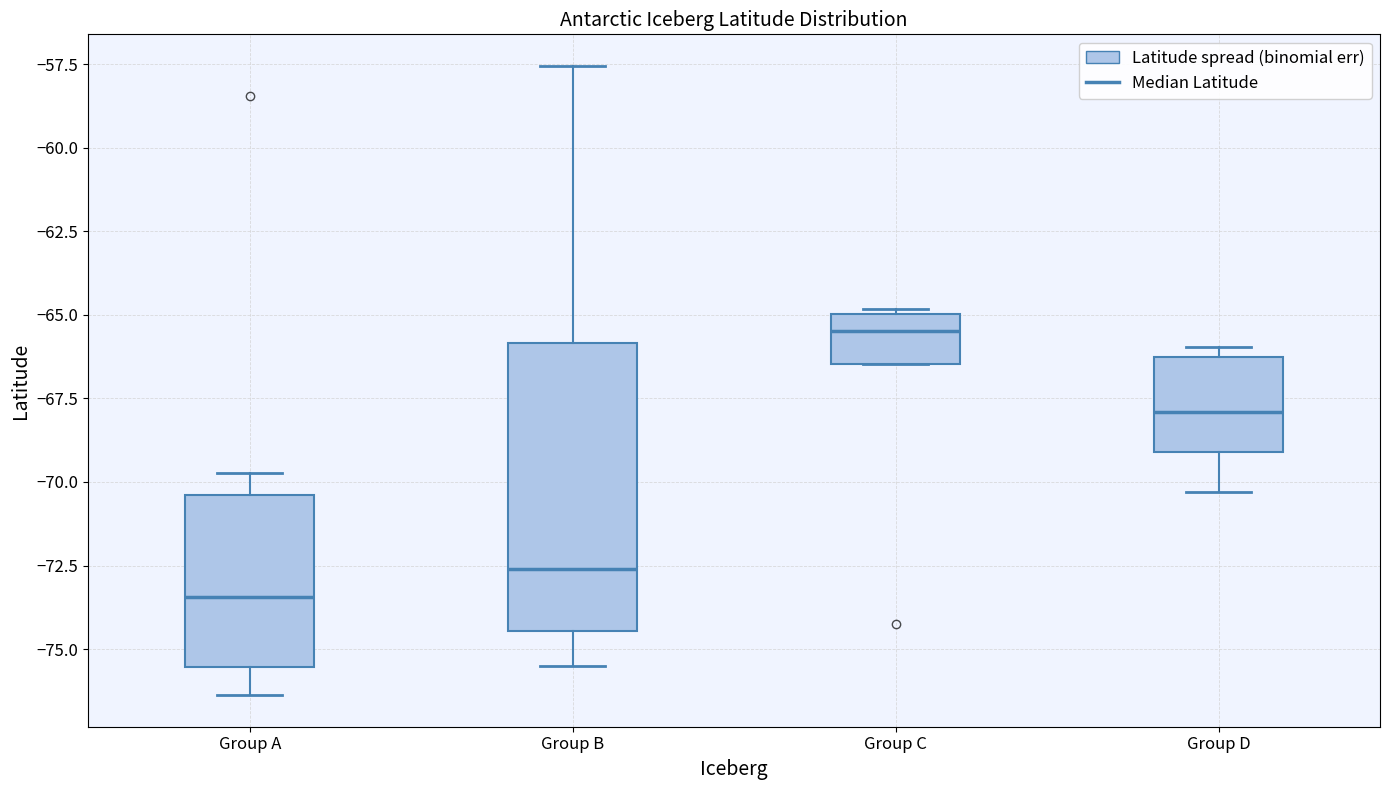

Which box's median line is the highest?

Group C